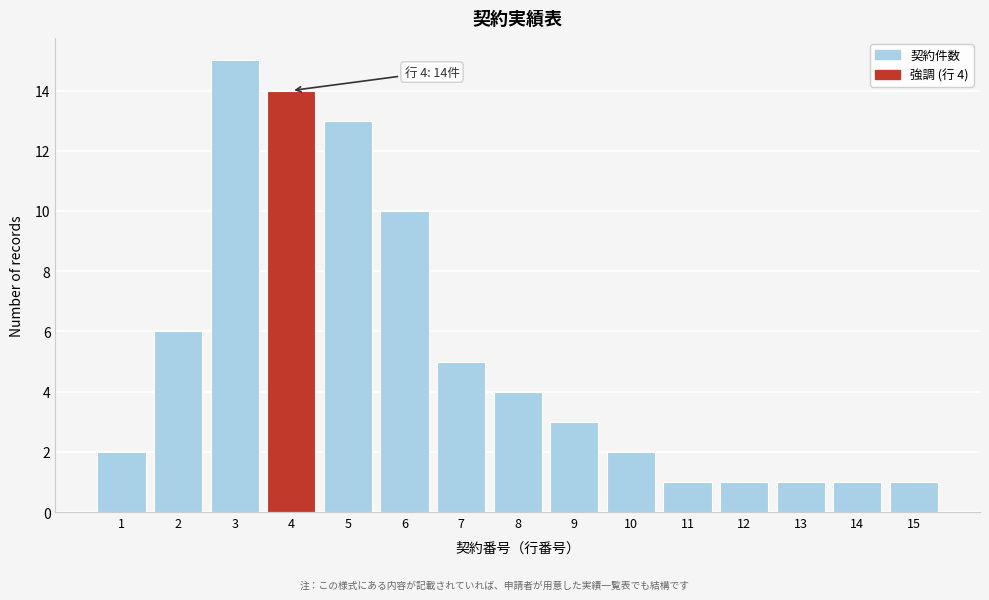

Reading left to right, what are all the values shown in this chart?

2	6	15	14	13	10	5	4	3	2	1	1	1	1	1